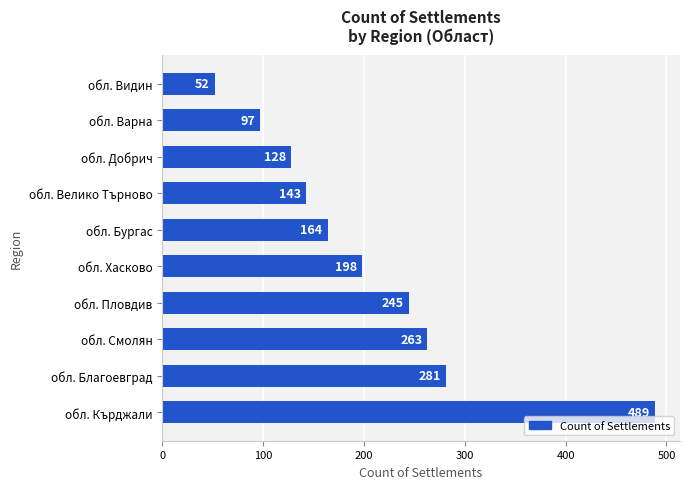

What is the minimum value shown in the chart?

52